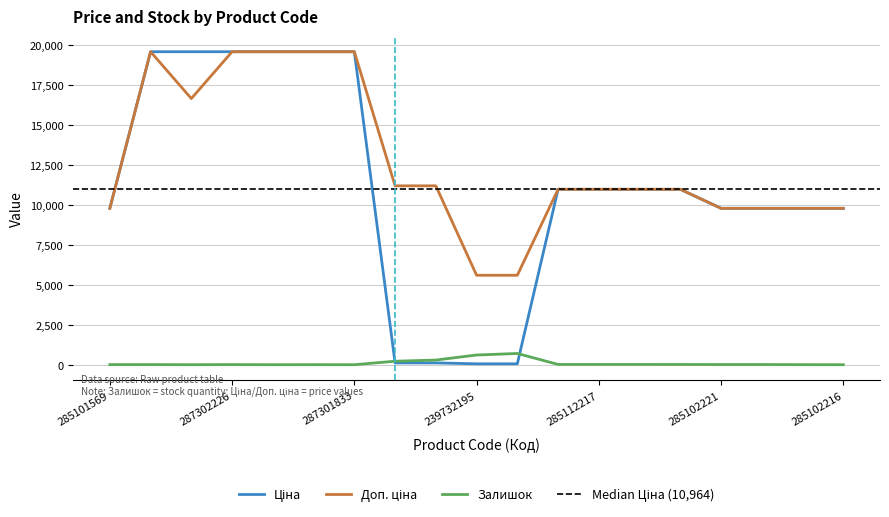

What is the average value of the Доп. ціна series?

12670.6